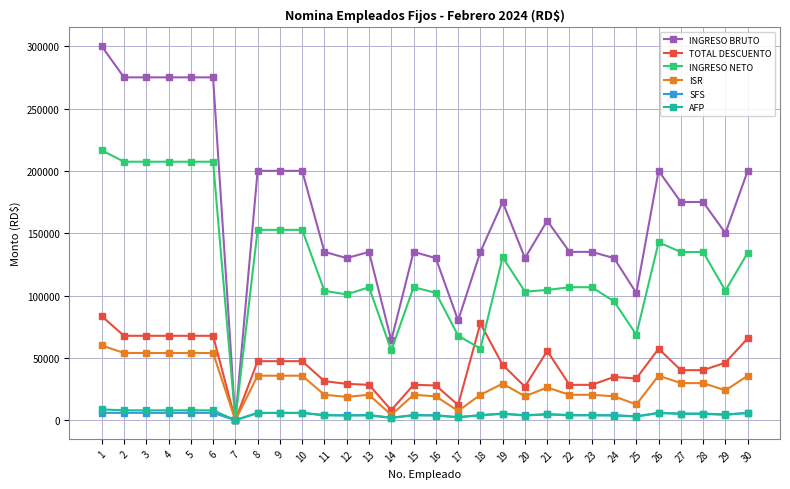

What are all the series names shown in the legend?

INGRESO BRUTO, TOTAL DESCUENTO, INGRESO NETO, ISR, SFS, AFP